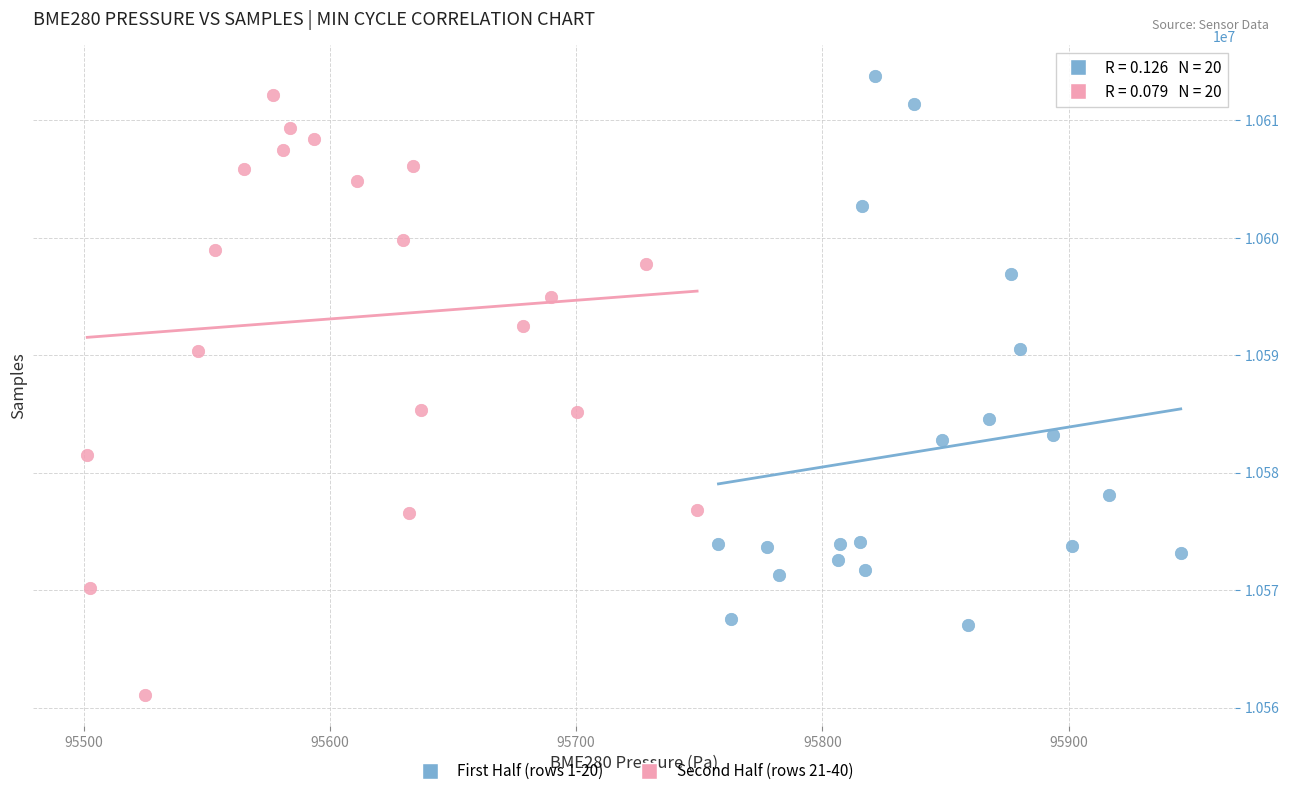

Which series reaches the minimum Y coordinate?

Second Half (rows 21-40)